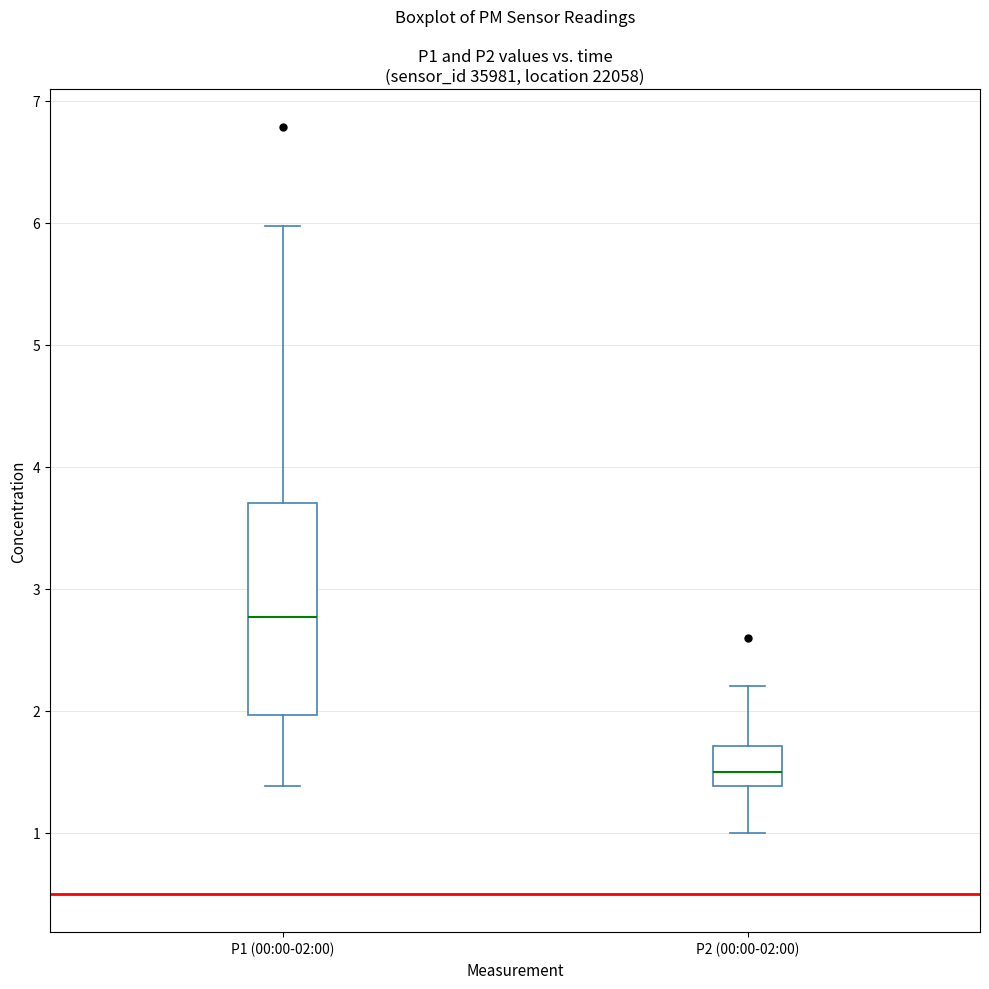

Where does the median line of the box for P1 (00:00-02:00) sit on the y-axis? The values are not printed on the chart, so give them approximately, as read against the axis.

2.8